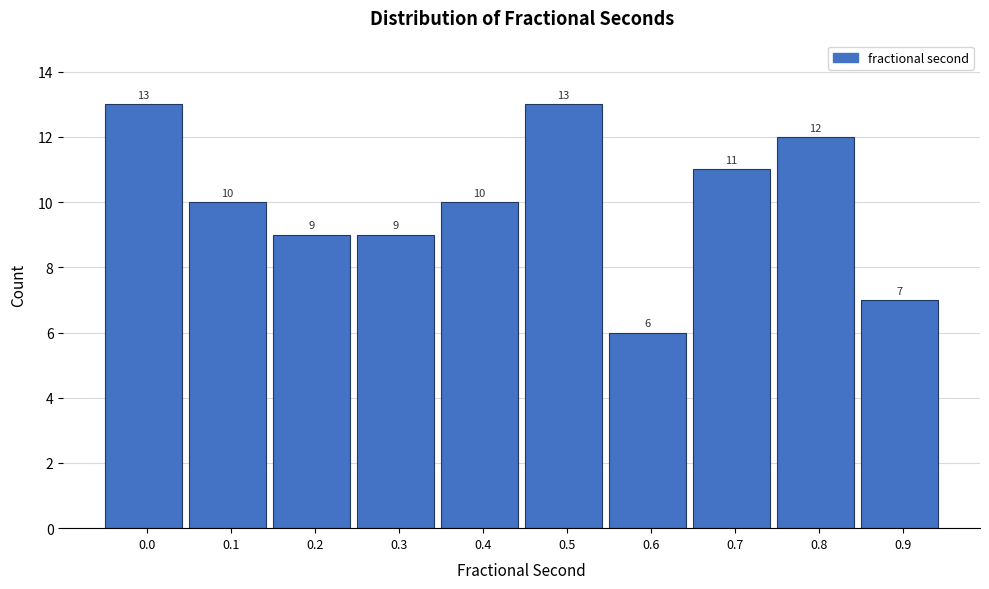

Reading right to left, transcribe all the data shown in this chart.

7	12	11	6	13	10	9	9	10	13